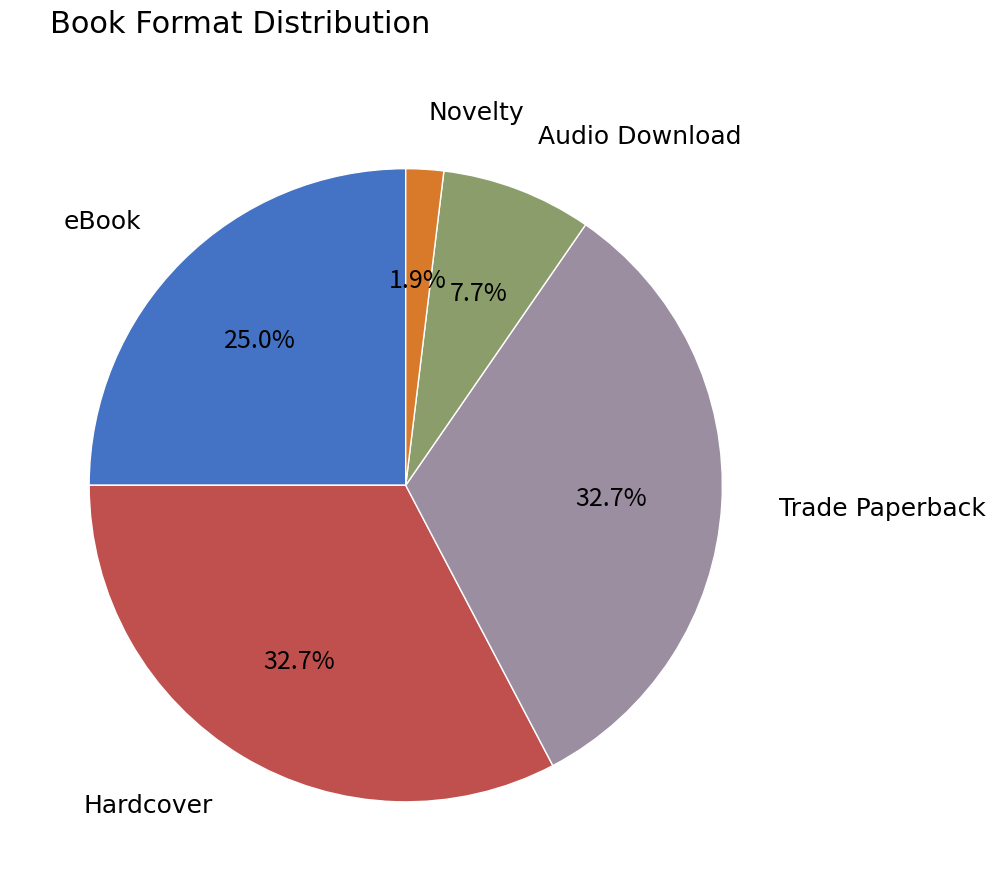

How many slices are in this pie chart?

5